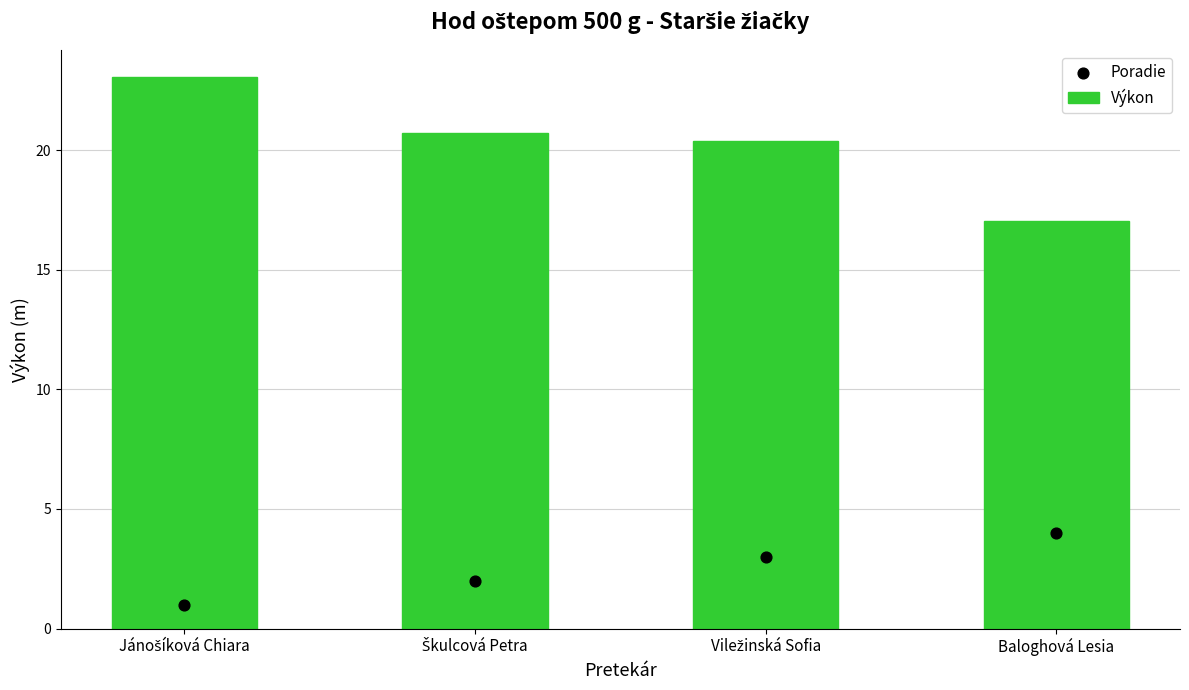

Which series has the largest Y range (max minus min)?

Výkon